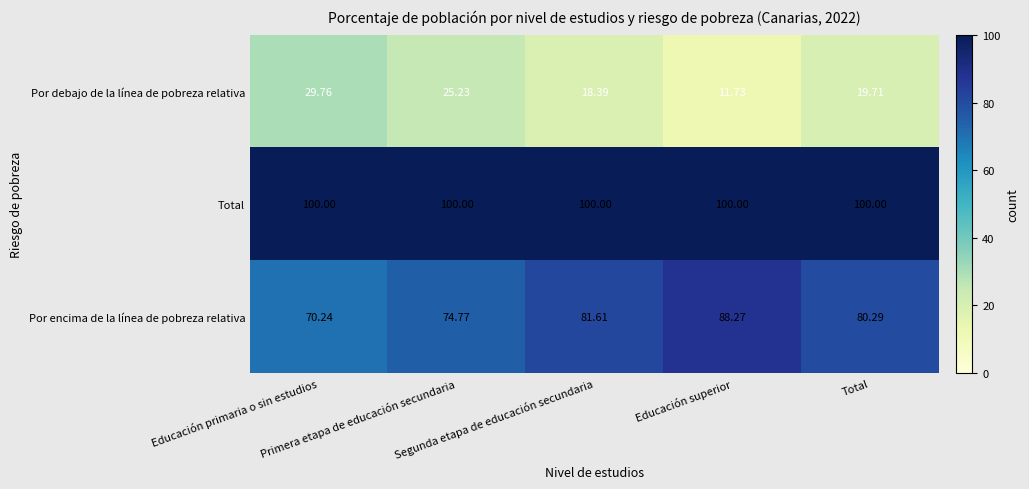

How many data points in Por encima de la línea de pobreza relativa are less than 80?

2